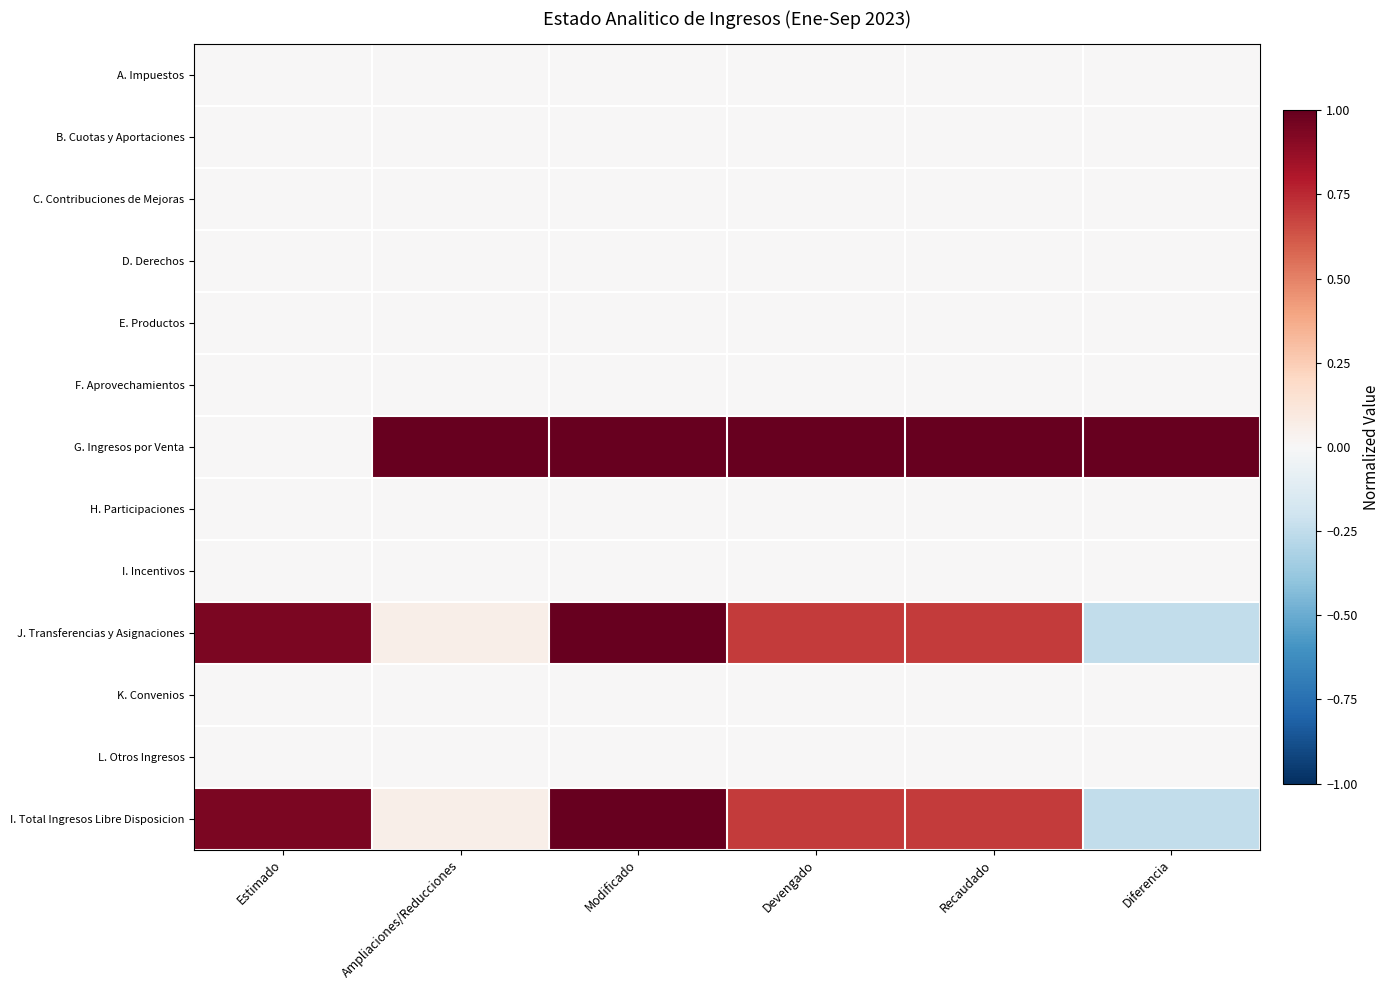

What is the greatest value displayed?

1.0